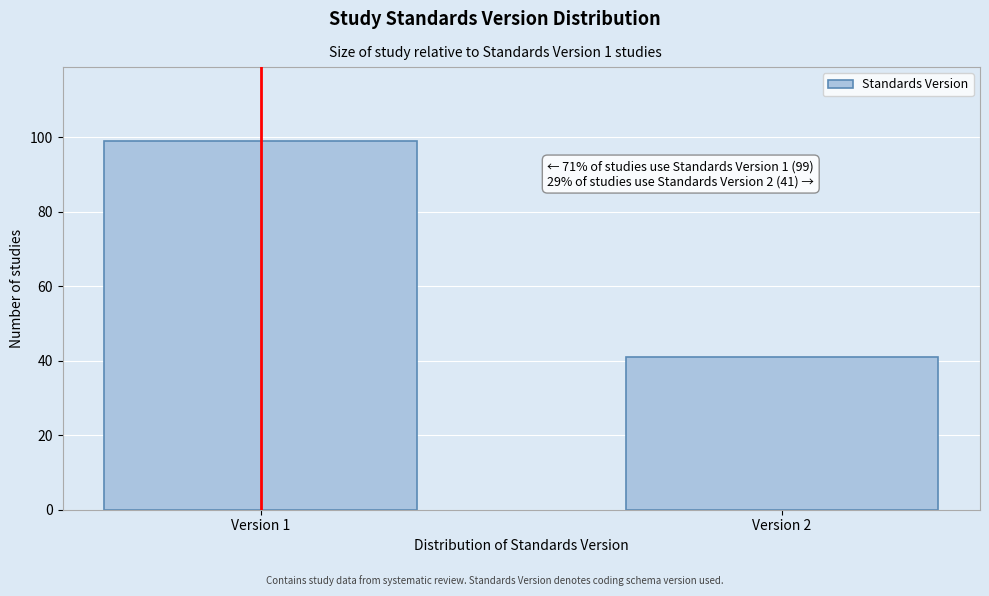

Reading left to right, what are all the values shown in this chart?

99	41